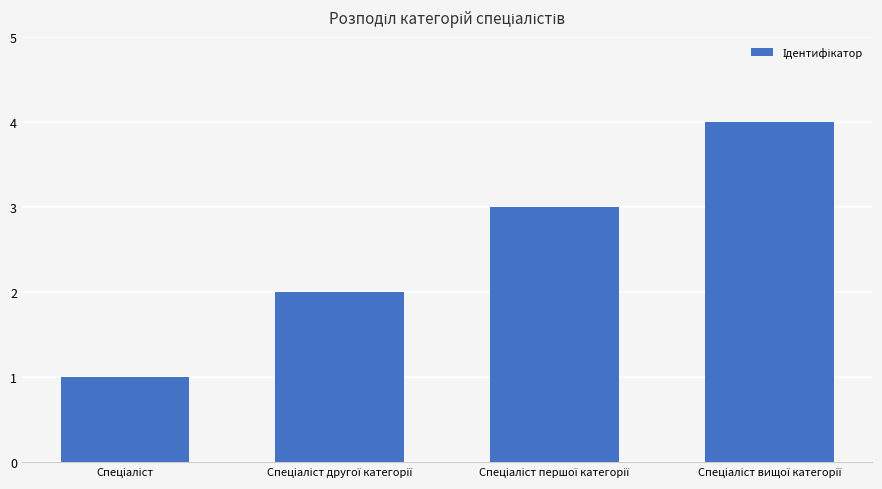

How many categories are shown in the chart?

4